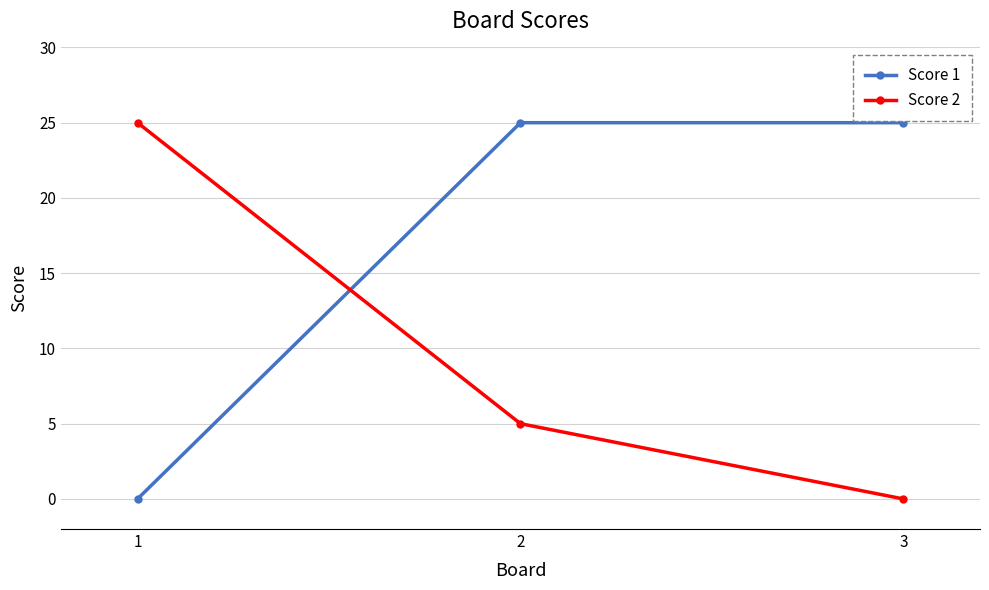

Rank the series at 3 from highest to lowest value.

Score 1, Score 2